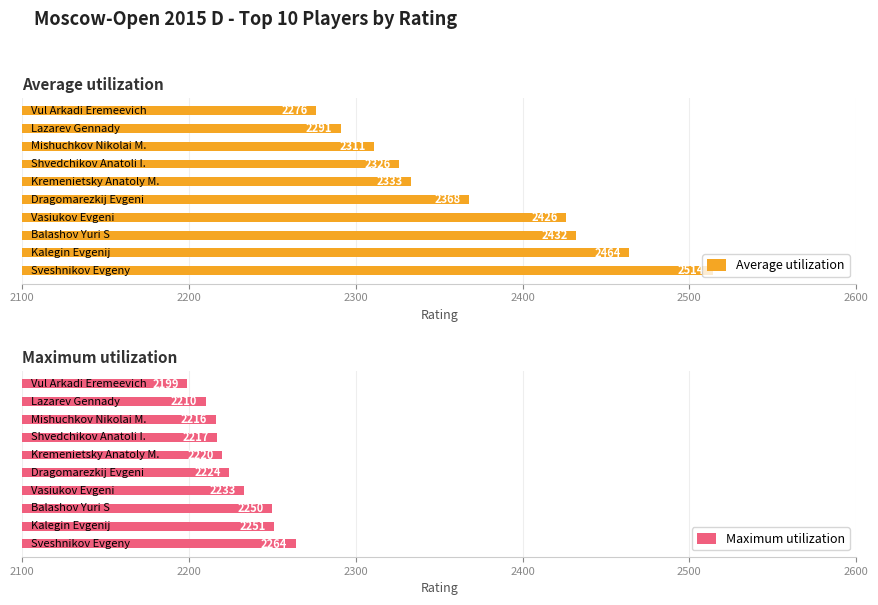

The Average utilization series shows 1559 at Vul Arkadi Eremeevich. True or false?

False